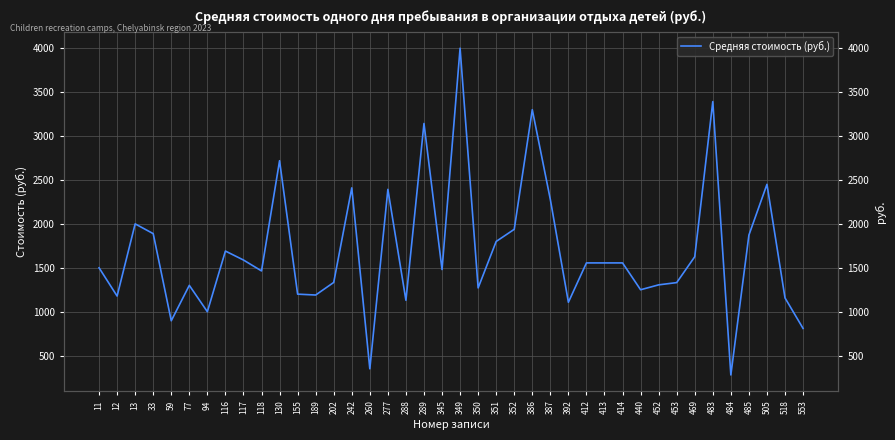

What is the ratio of the value at 117 to the value at 350?

1.2